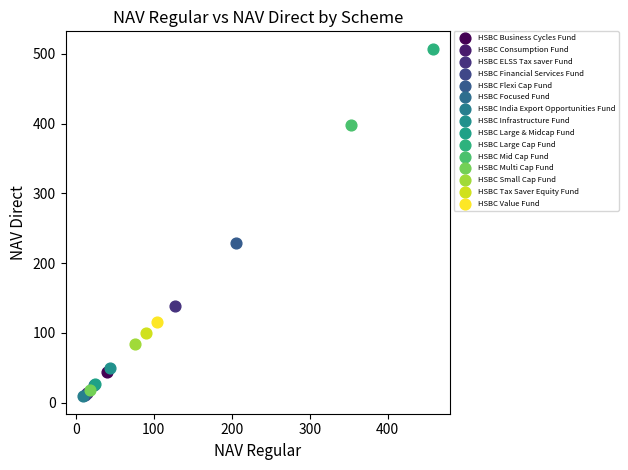

What are all the series names shown in the legend?

HSBC Business Cycles Fund, HSBC Consumption Fund, HSBC ELSS Tax saver Fund, HSBC Financial Services Fund, HSBC Flexi Cap Fund, HSBC Focused Fund, HSBC India Export Opportunities Fund, HSBC Infrastructure Fund, HSBC Large & Midcap Fund, HSBC Large Cap Fund, HSBC Mid Cap Fund, HSBC Multi Cap Fund, HSBC Small Cap Fund, HSBC Tax Saver Equity Fund, HSBC Value Fund